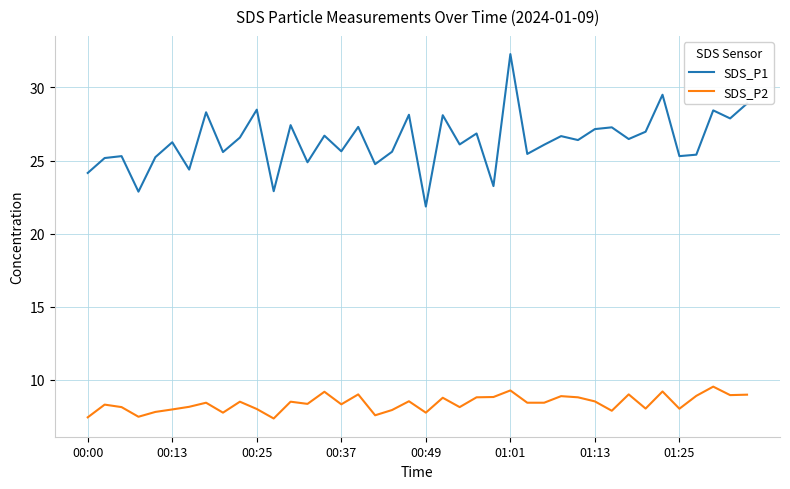

Which series has the largest range (max minus min)?

SDS_P1